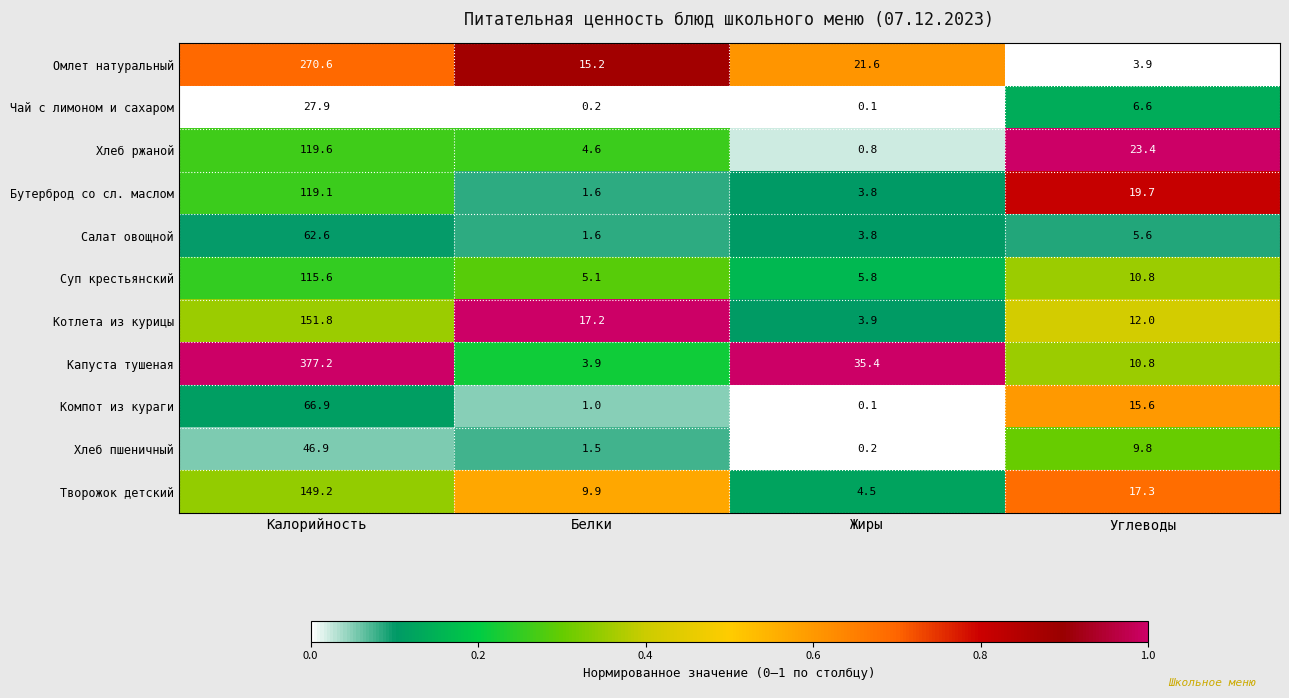

What is the difference between the Капуста тушеная values at Углеводы and Жиры?

24.6